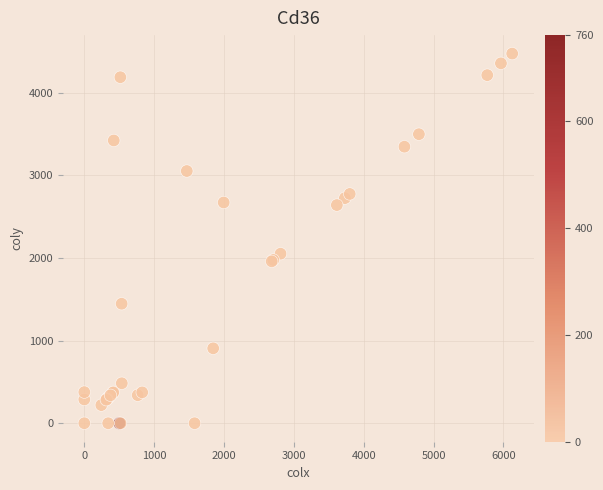

What Y value in the scatter plot is closest to 2236?

2051.1